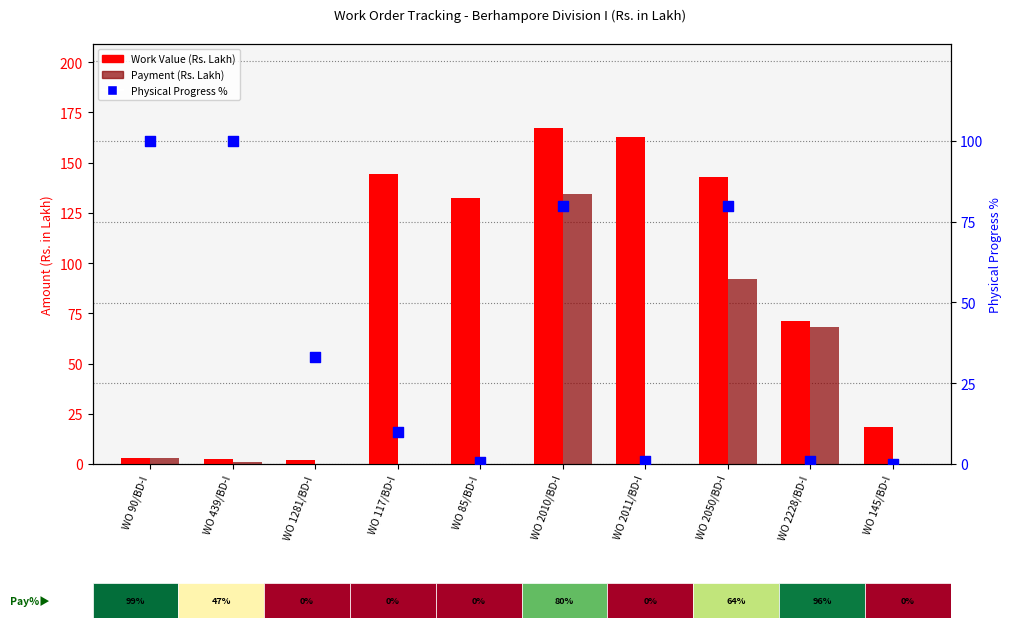

Is the value of Physical Progress % at WO 145/BD-I greater than the value of Work Value (Rs. Lakh) at WO 145/BD-I?

No